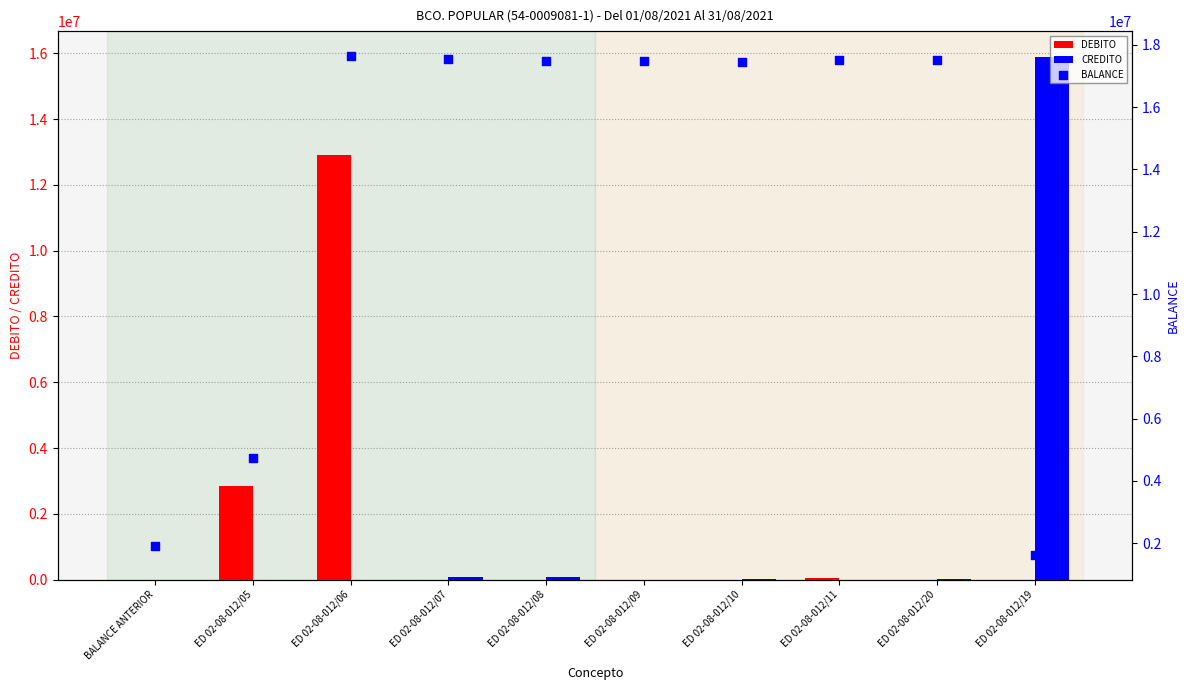

Which series has the widest spread of Y values?

BALANCE